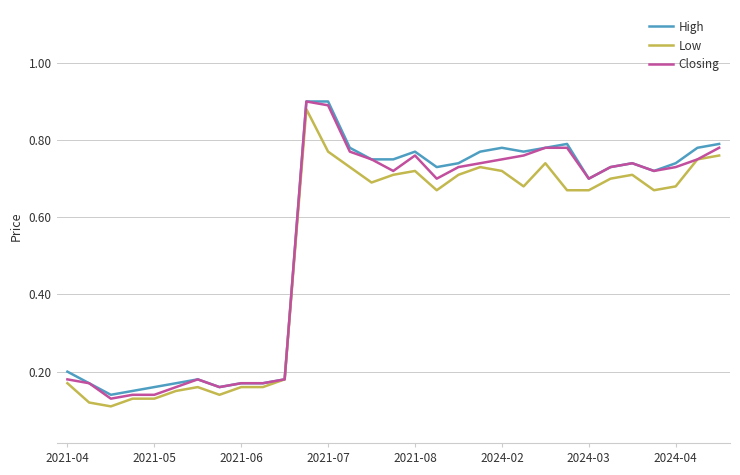

At how many categories does at least one series exceed 0?

31